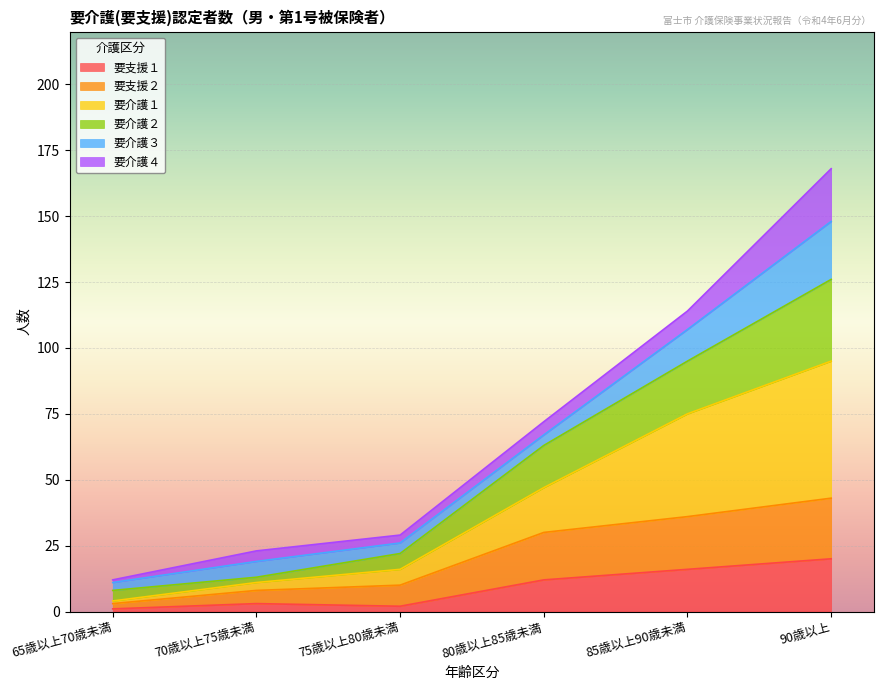

At which label does 要支援１ reach its peak?

90歳以上